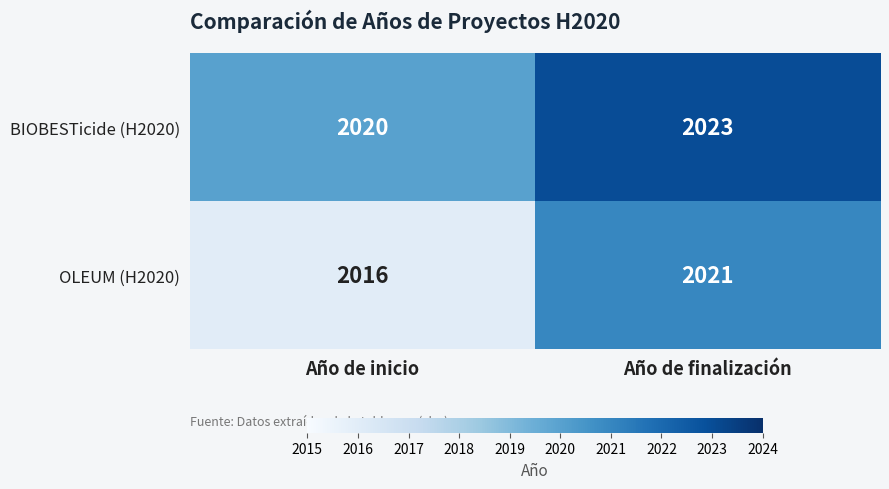

At which category is the sum across all series the highest?

Año de finalización